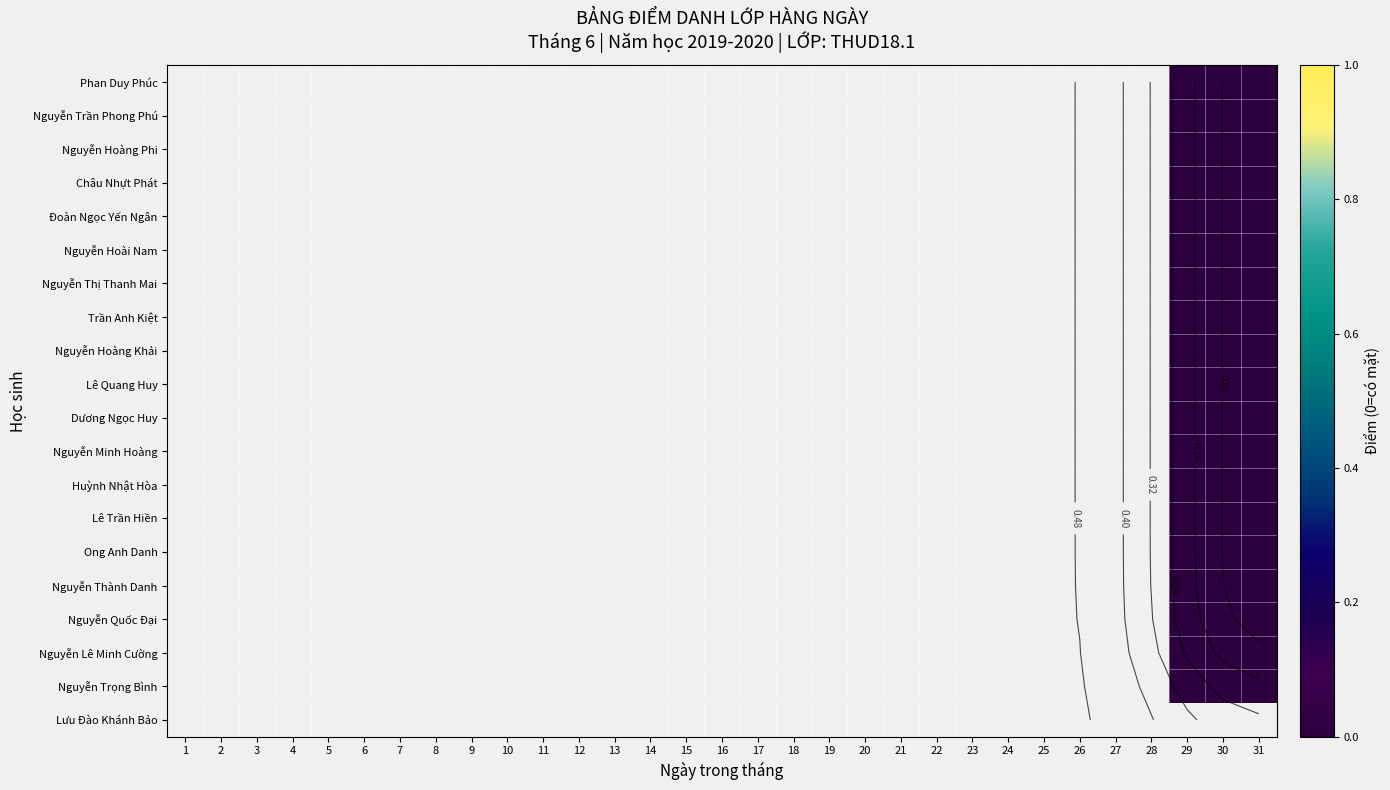

List the series in order of their overall mean, lowest first.

Lưu Đào Khánh Bảo, Nguyễn Trọng Bình, Nguyễn Lê Minh Cường, Nguyễn Quốc Đại, Nguyễn Thành Danh, Ong Anh Danh, Lê Trần Hiền, Huỳnh Nhật Hòa, Nguyễn Minh Hoàng, Dương Ngọc Huy, Lê Quang Huy, Nguyễn Hoàng Khải, Trần Anh Kiệt, Nguyễn Thị Thanh Mai, Nguyễn Hoài Nam, Đoàn Ngọc Yến Ngân, Châu Nhựt Phát, Nguyễn Hoàng Phi, Nguyễn Trần Phong Phú, Phan Duy Phúc